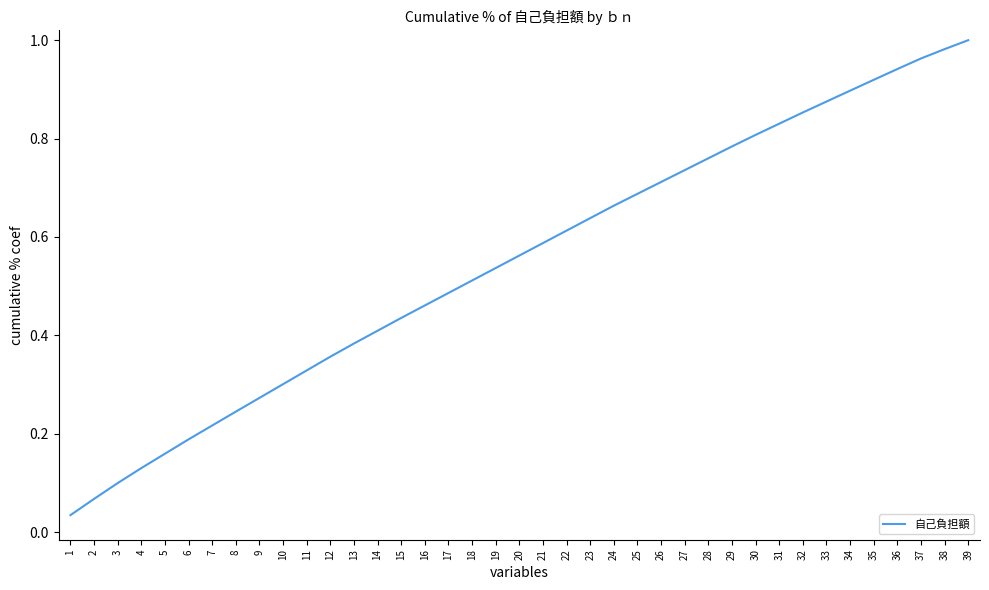

What is the sum of the values at 23 and 18?

1.1